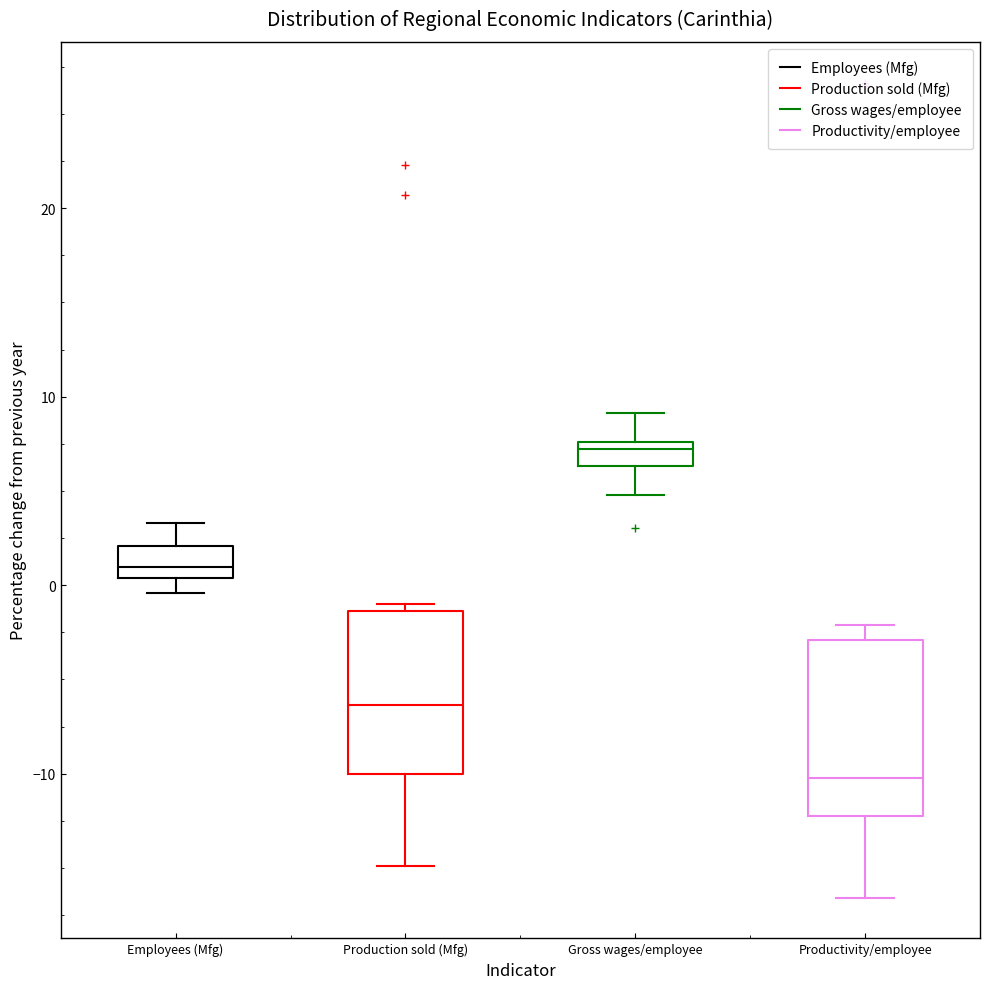

Where does the lower whisker of the box for Productivity/employee end on the y-axis? The values are not printed on the chart, so give them approximately, as read against the axis.

-17